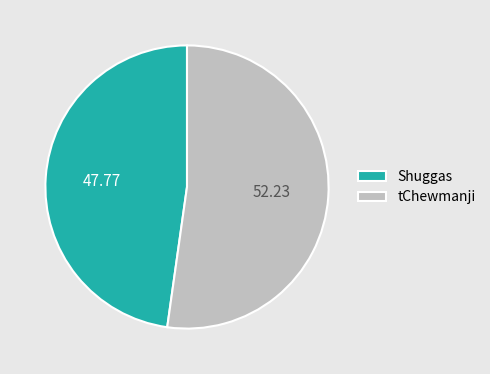

Approximately how many times larger is the value at tChewmanji compared to Shuggas?

1.1